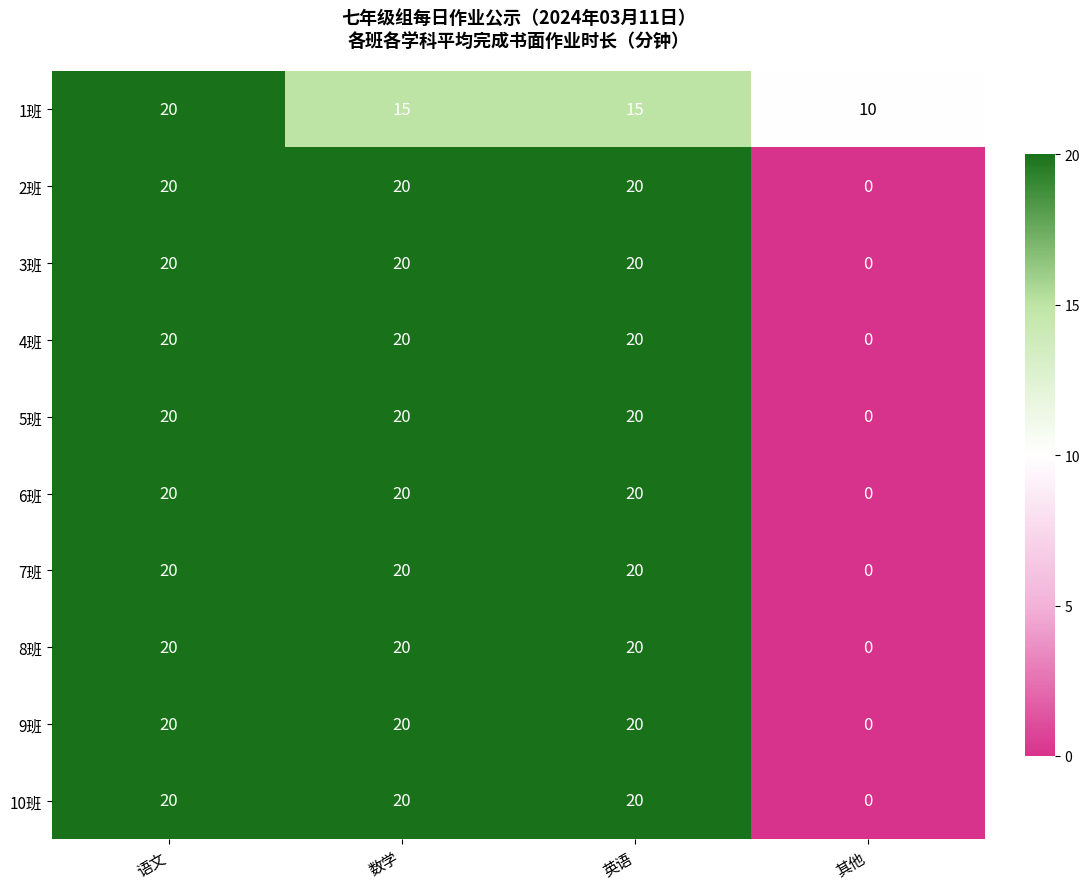

What is the difference between the maximum and minimum values in the 4班 series?

20